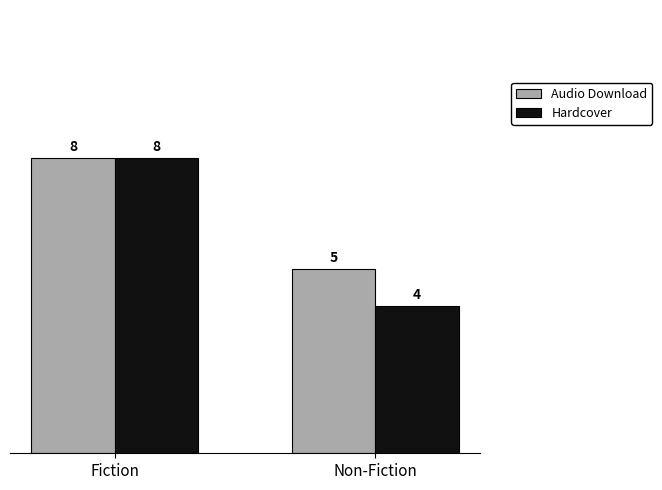

At Non-Fiction, list the series in order from smallest to largest.

Hardcover, Audio Download